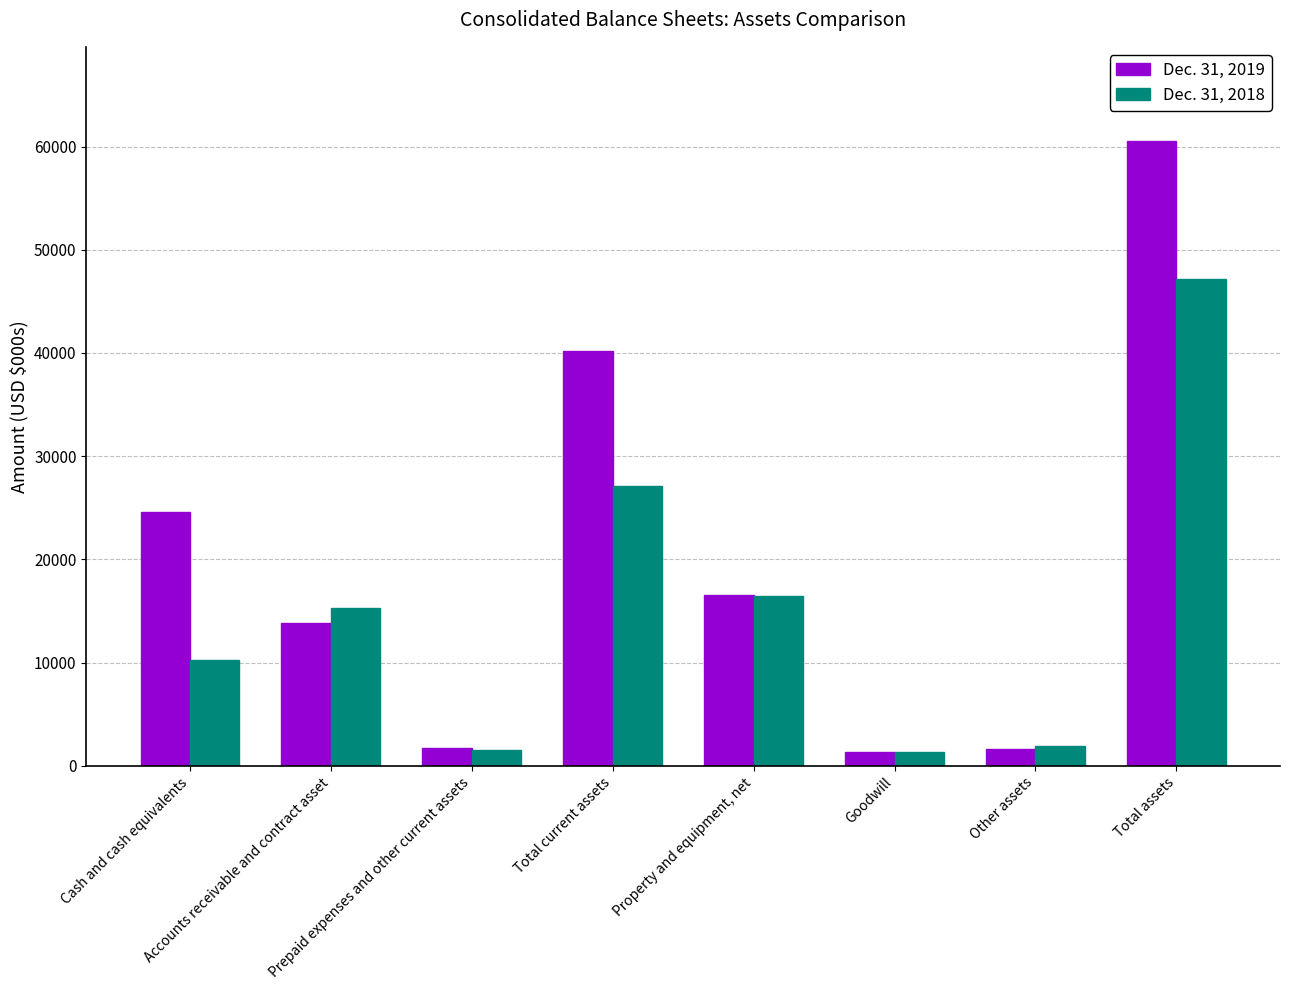

Are the bars grouped side by side (vs. stacked)?

Yes